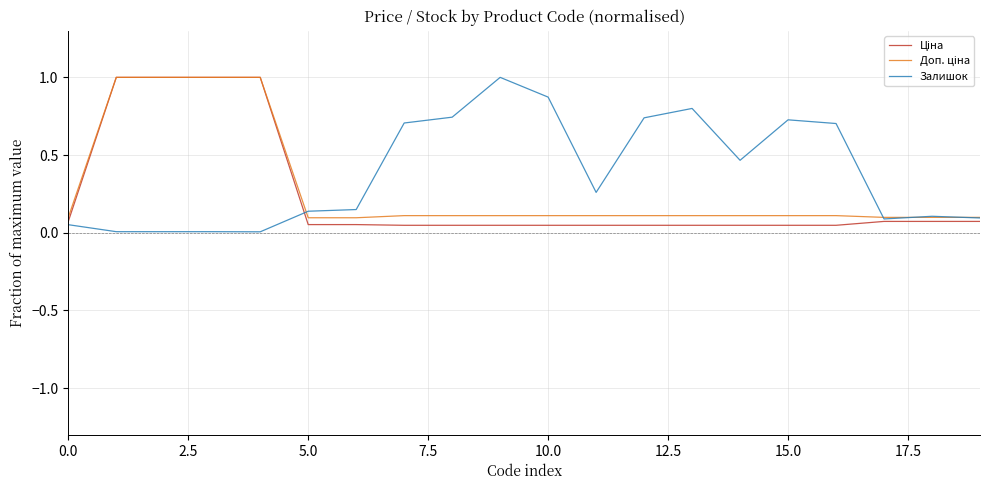

Is this an area chart (filled region under the line)?

No